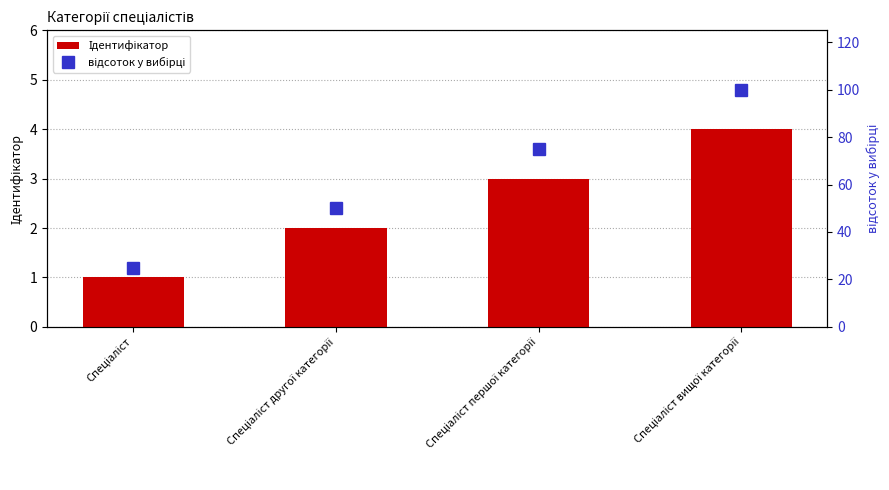

Which has a higher value, Спеціаліст вищої категорії or Спеціаліст першої категорії?

Спеціаліст вищої категорії